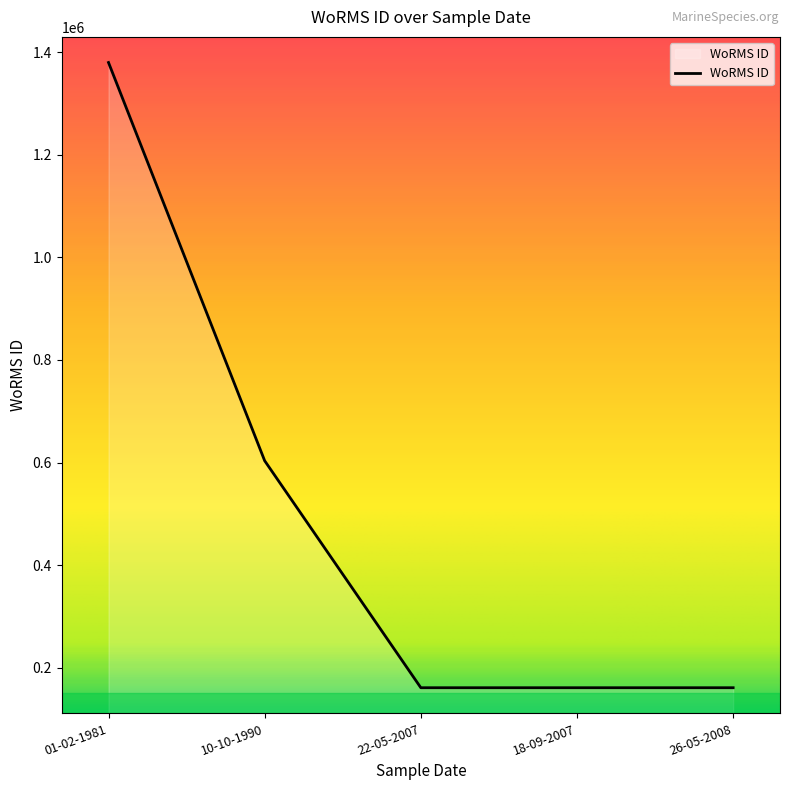

What is the minimum value shown in the chart?

160576